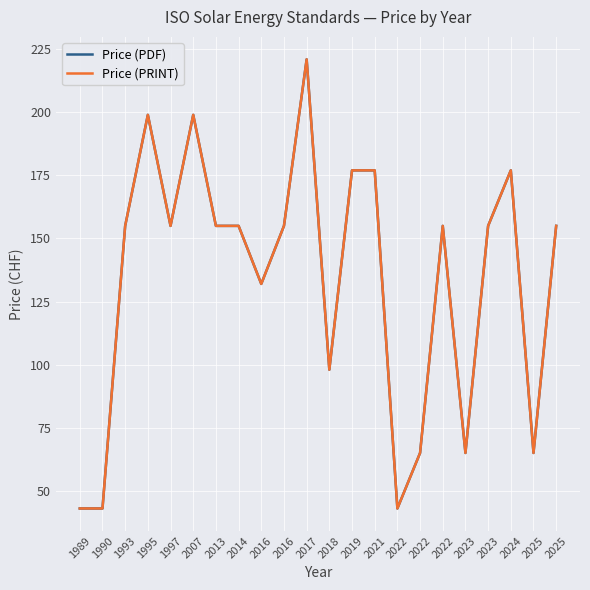

What is the highest value of the Price (PRINT) series?

221